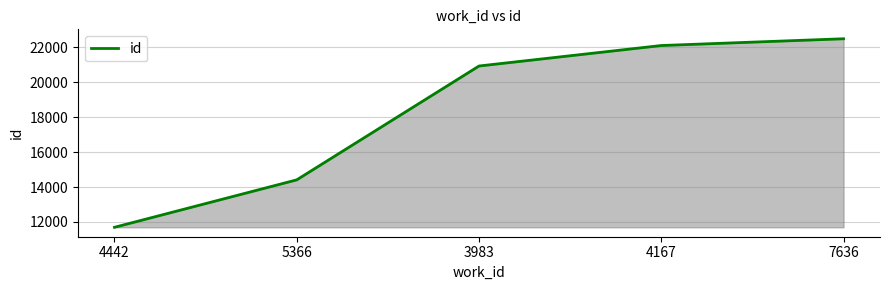

True or false: there are more than 2 points higher than both neighbors.

False